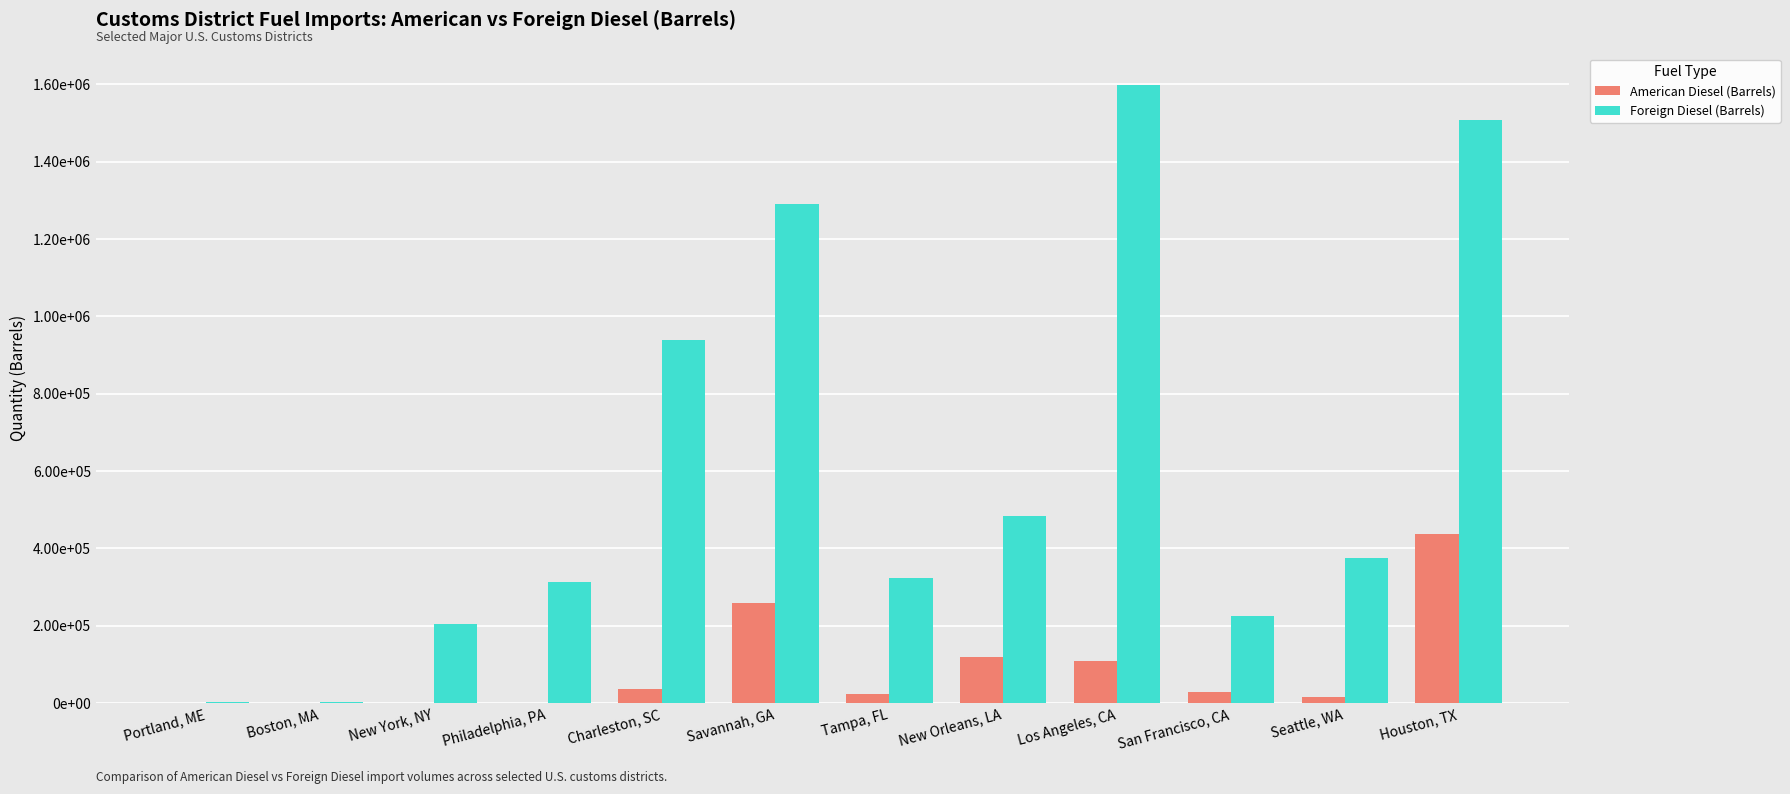

Reading left to right, what are all the values shown in this chart?

American Diesel (Barrels): Portland, ME=0	Boston, MA=0	New York, NY=0	Philadelphia, PA=1005	Charleston, SC=35921	Savannah, GA=258674	Tampa, FL=22921	New Orleans, LA=119268	Los Angeles, CA=108336	San Francisco, CA=28715	Seattle, WA=14533	Houston, TX=437337
Foreign Diesel (Barrels): Portland, ME=2301	Boston, MA=1571	New York, NY=204932	Philadelphia, PA=313052	Charleston, SC=938106	Savannah, GA=1289371	Tampa, FL=323334	New Orleans, LA=483983	Los Angeles, CA=1599199	San Francisco, CA=224406	Seattle, WA=374031	Houston, TX=1508817